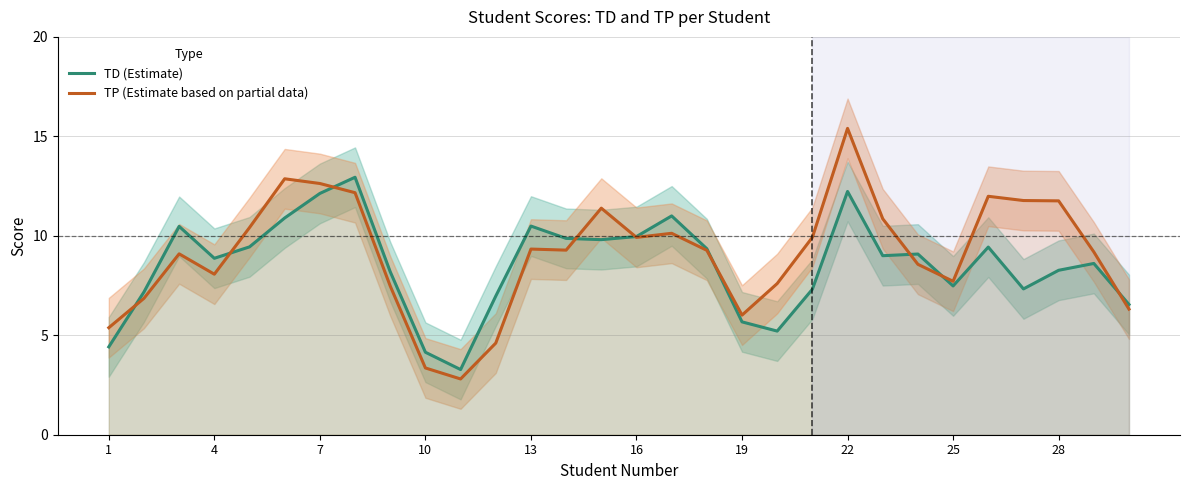

Is it true that TD (Estimate) equals 9.1 at 23?

True